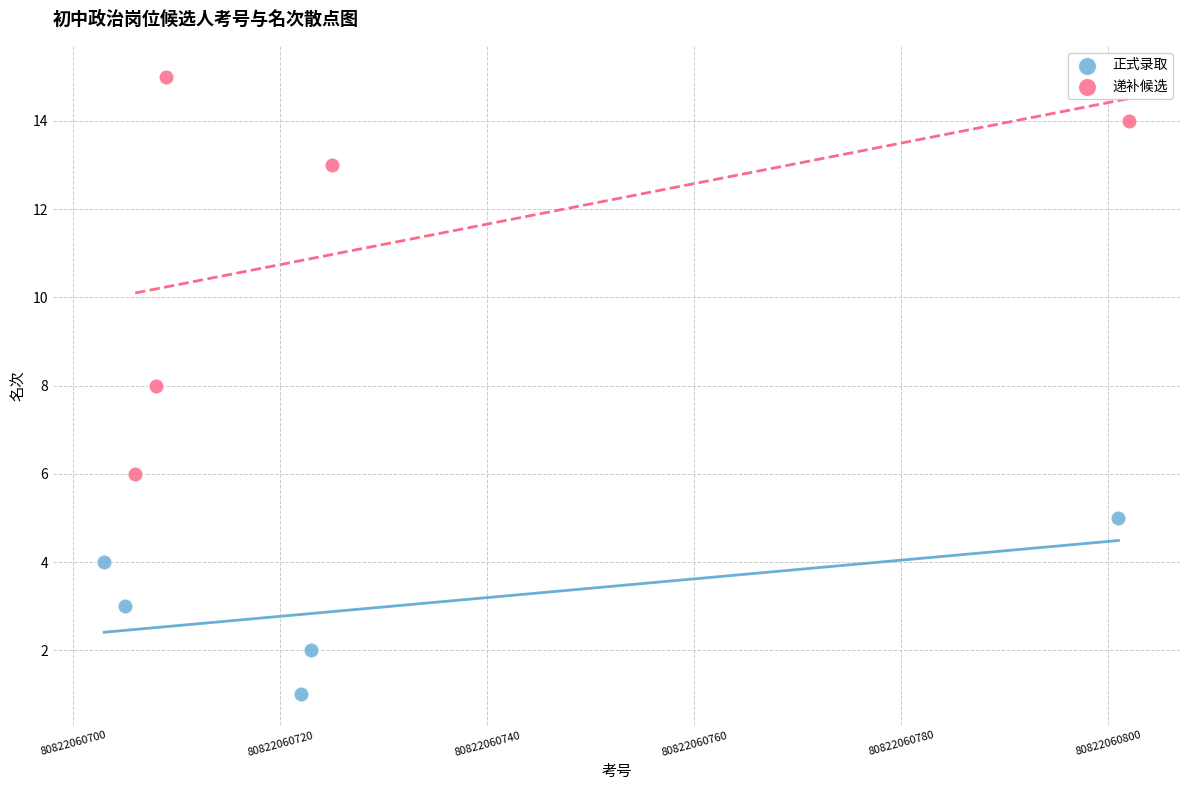

Which series reaches the maximum Y coordinate?

递补候选